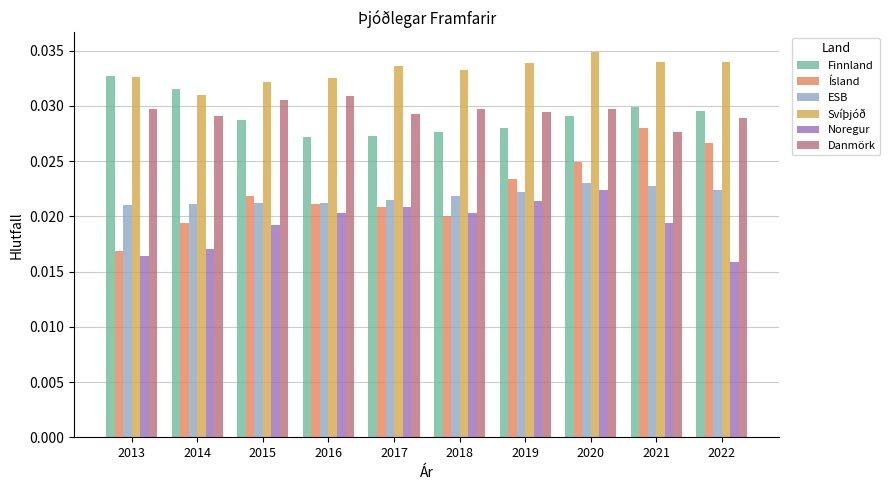

Is the value of Svíþjóð at 2015 greater than the value of ESB at 2021?

Yes